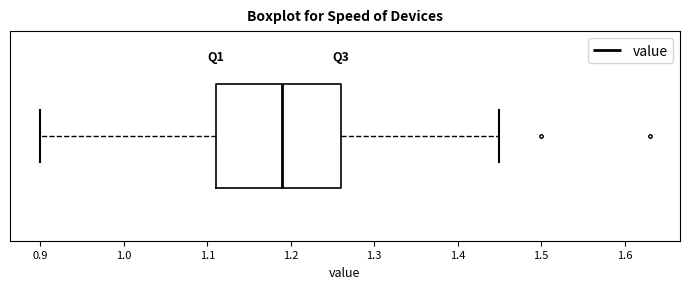

Read this box plot against the x-axis: the position of the median line, the range covered by the box, and the ends of both whiskers. The values are not printed on the chart, so give them approximately, as read against the axis.

median 1.19, box 1.11 to 1.26, whiskers 0.90 to 1.45